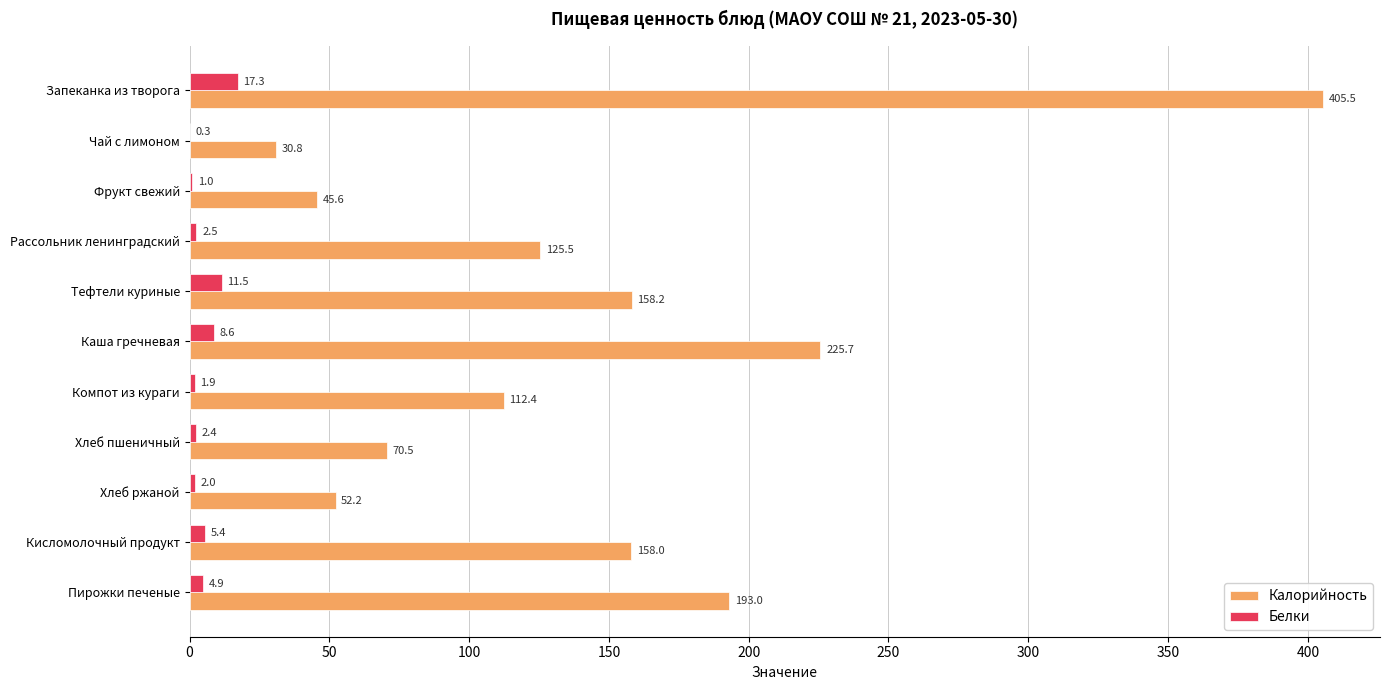

What is the average value of the Белки series?

5.2